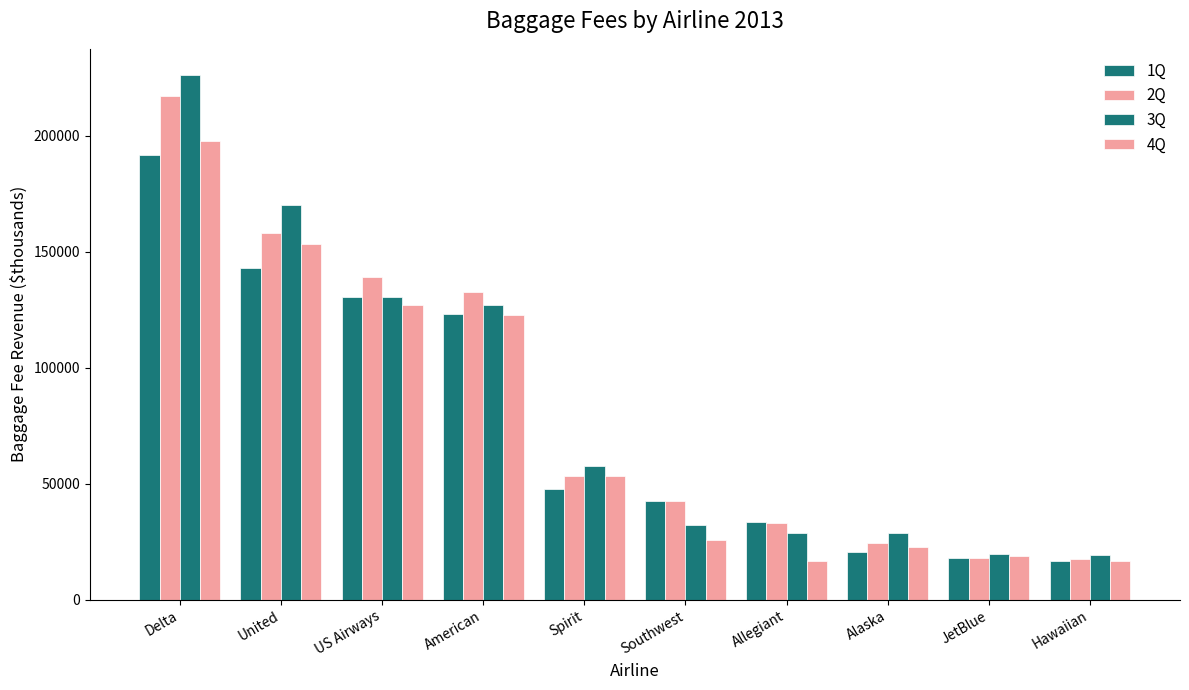

Which series has the widest spread of values?

3Q